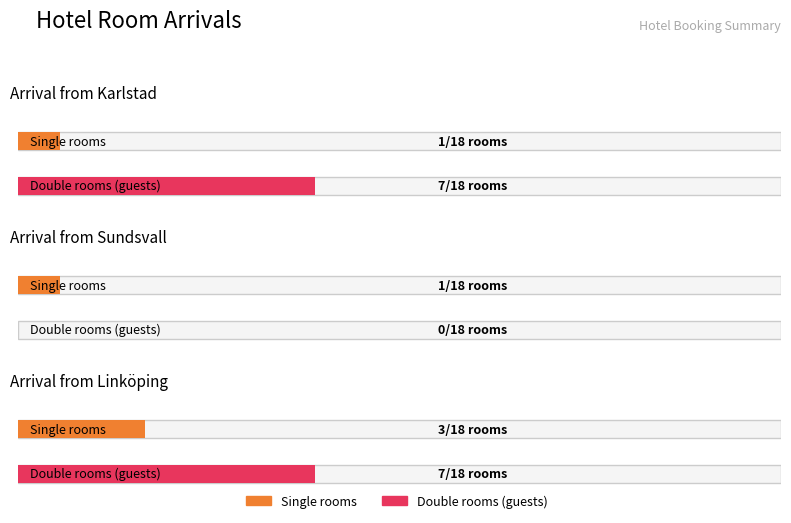

List the series in order of their peak value, highest first.

Arrival from Linköping, Arrival from Karlstad, Arrival from Sundsvall